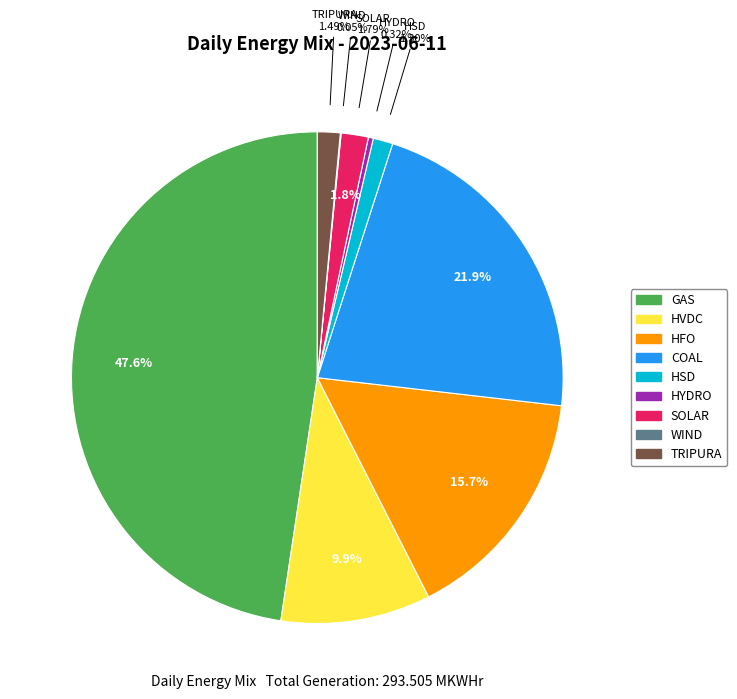

Combined, do WIND and COAL account for over 50%?

No